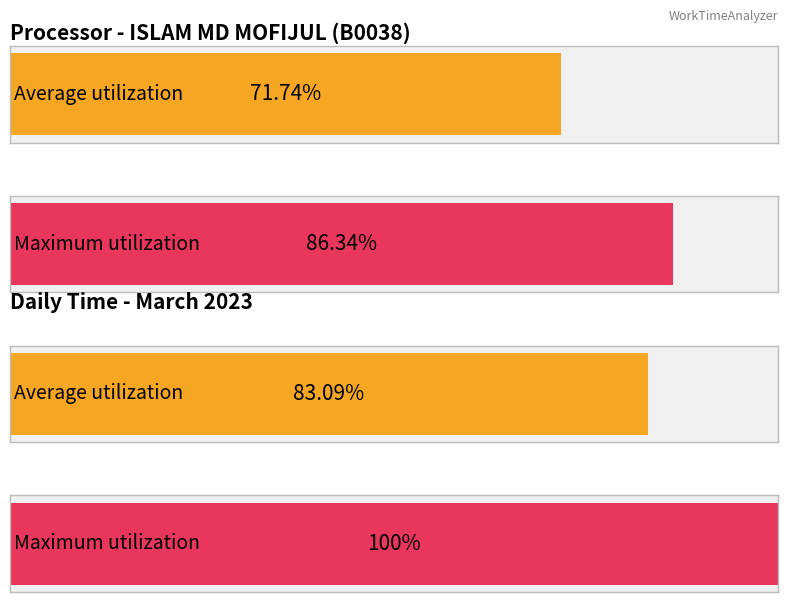

Is the value of Low at 24 greater than the value of Average utilization at 5?

No